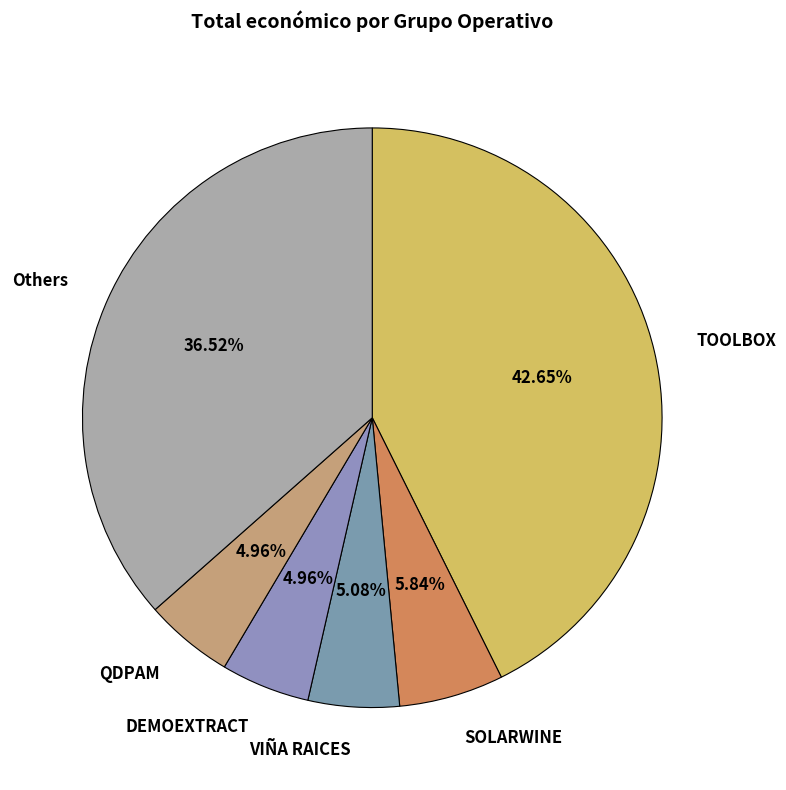

Which category has the biggest portion of the pie?

TOOLBOX